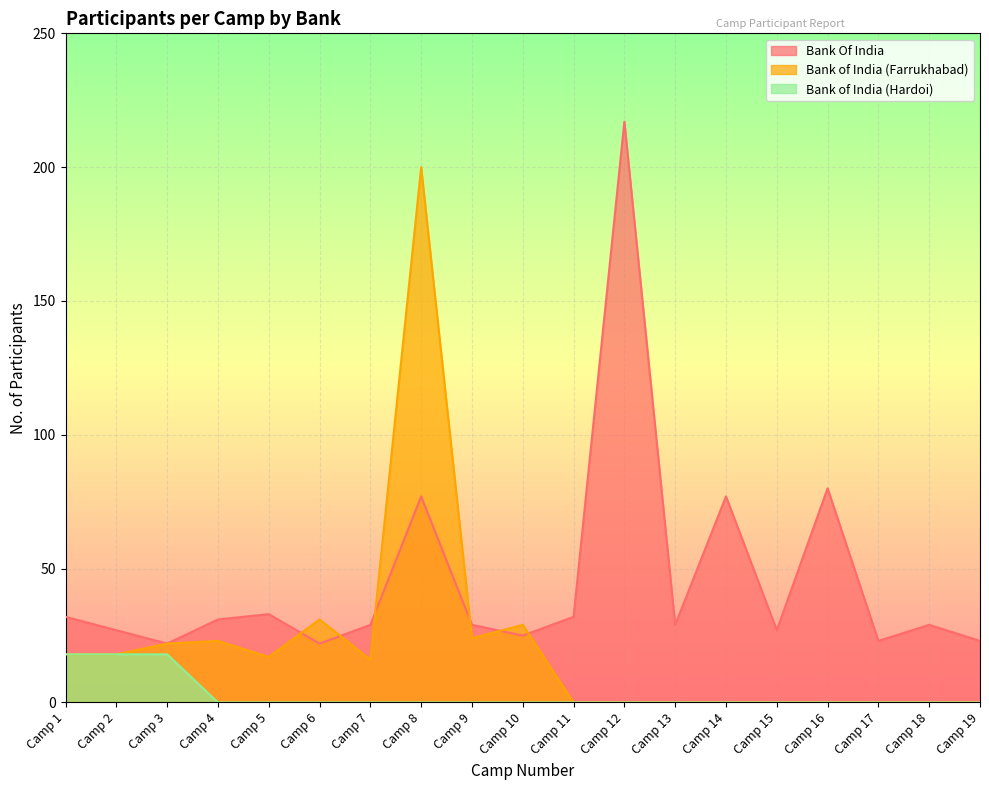

At which label does Bank Of India reach its minimum?

Camp 3